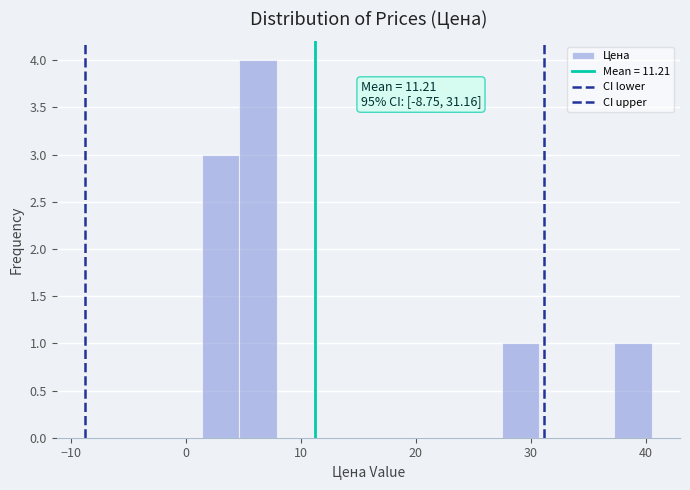

Read against the x-axis, roughly where is the centre of the tallest bar?

6